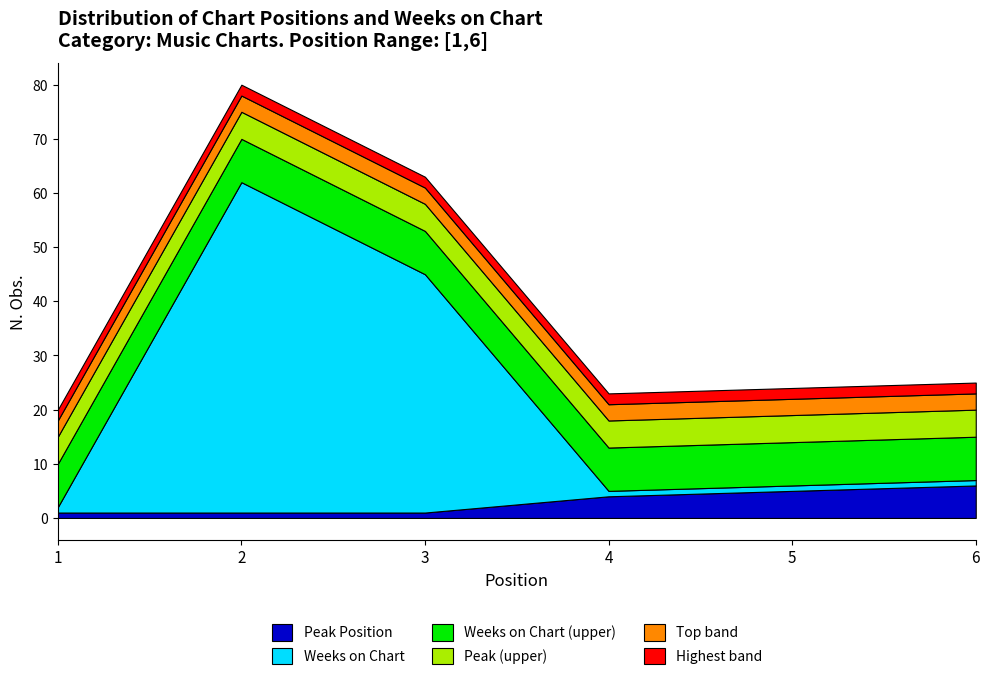

What is the difference between the Peak Position values at 6 and 2?

5